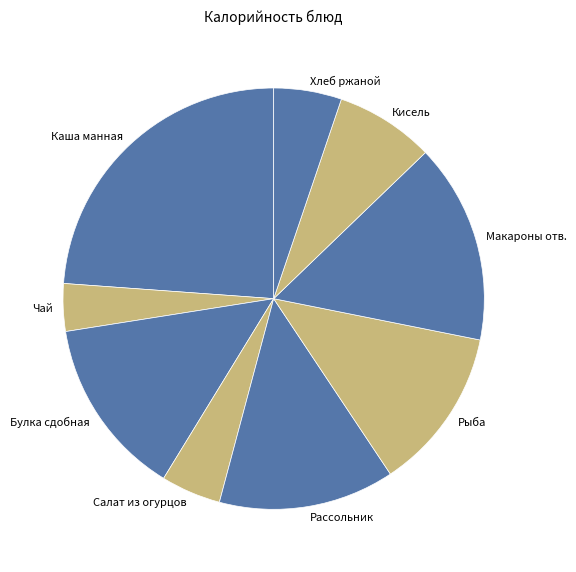

True or false: Кисель accounts for 8% of the total.

True